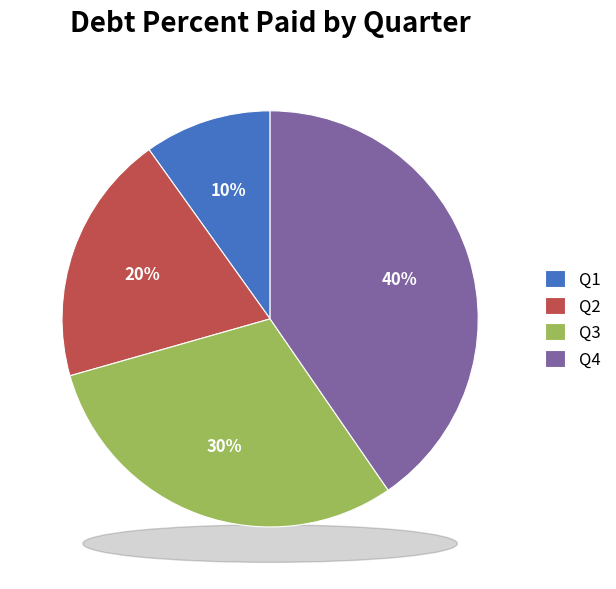

Rank the categories by value from highest to lowest.

Q4, Q3, Q2, Q1